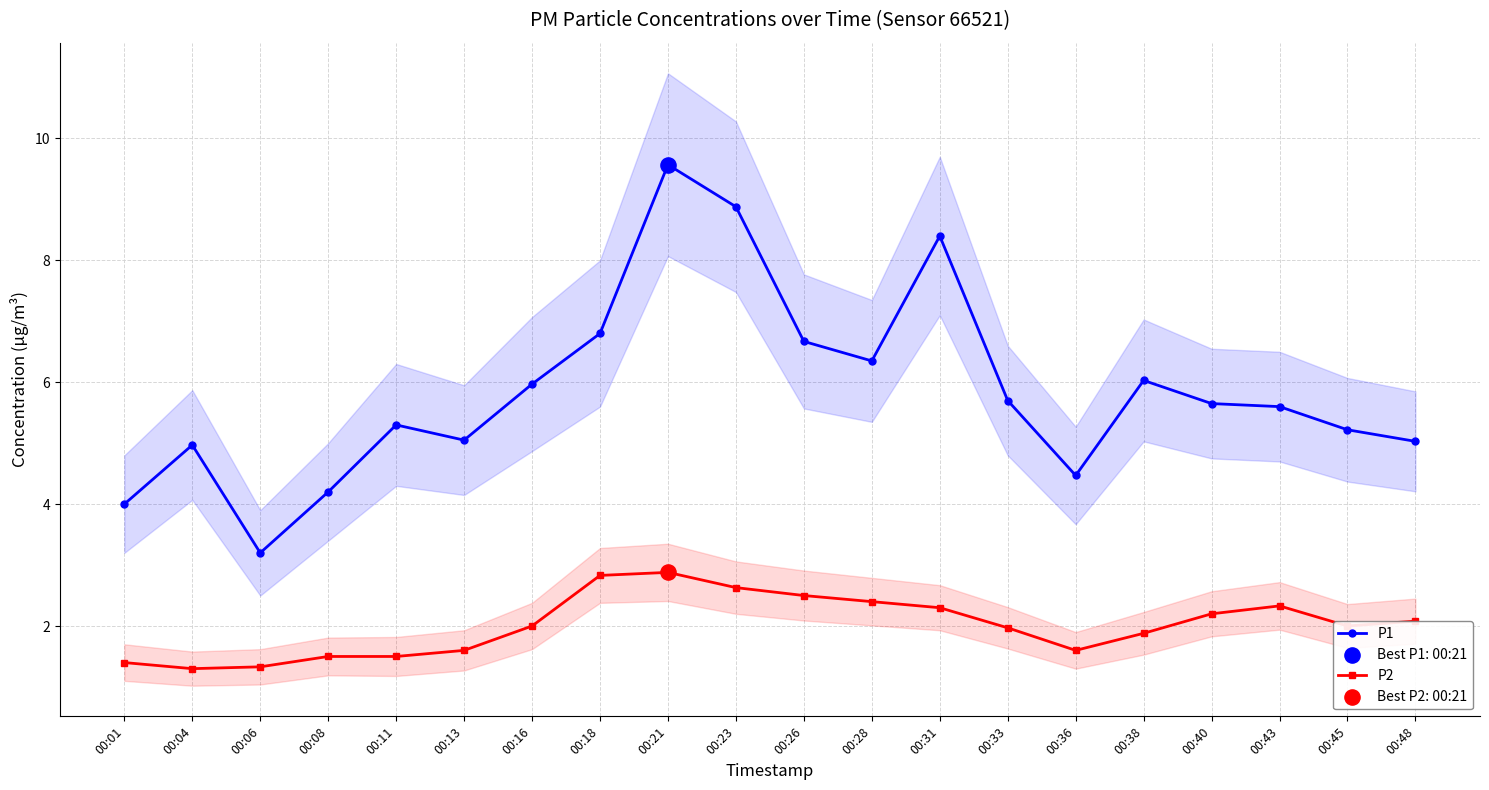

What is the total value across all series at 00:21?

12.4